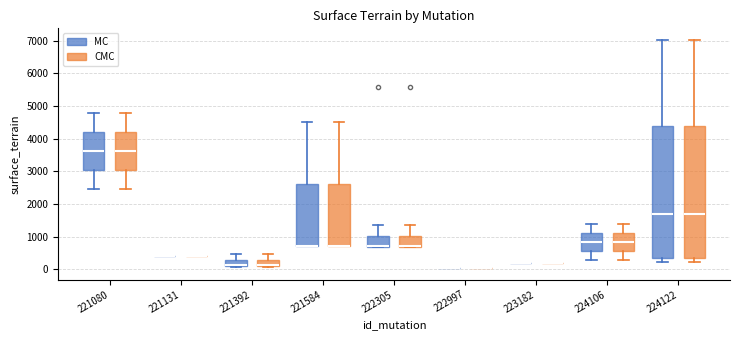

Reading left to right, transcribe this box plot: for each box, give where its median line is, the range the box spans, and where its two whiskers end, as read against the y-axis. The values are not printed on the chart, so give them approximately, as read against the axis.

221080 (MC): median 3600, box 3100 to 4200, whiskers 2500 to 4800
221080 (CMC): median 3600, box 3100 to 4200, whiskers 2500 to 4800
221131 (MC): box collapsed to a line at 400, whiskers 400 to 400
221131 (CMC): box collapsed to a line at 400, whiskers 400 to 400
221392 (MC): median 100 (just above the box's lower edge), box 100 to 300, whiskers 100 (just below the box's lower edge) to 500
221392 (CMC): median 100 (just above the box's lower edge), box 100 to 300, whiskers 100 (just below the box's lower edge) to 500
221584 (MC): median 700 (drawn on the box's lower edge), box 700 to 2600, whiskers 700 to 4500
221584 (CMC): median 700 (drawn on the box's lower edge), box 700 to 2600, whiskers 700 to 4500
222305 (MC): median 700 (drawn on the box's lower edge), box 700 to 1000, whiskers 700 to 1400
222305 (CMC): median 700 (drawn on the box's lower edge), box 700 to 1000, whiskers 700 to 1400
222997 (MC): box collapsed to a line at 0, whiskers 0 to 0
222997 (CMC): box collapsed to a line at 0, whiskers 0 to 0
223182 (MC): box collapsed to a line at 200, whiskers 200 to 200
223182 (CMC): box collapsed to a line at 200, whiskers 200 to 200
224106 (MC): median 800, box 600 to 1100, whiskers 300 to 1400
224106 (CMC): median 800, box 600 to 1100, whiskers 300 to 1400
224122 (MC): median 1700, box 400 to 4400, whiskers 200 to 7000
224122 (CMC): median 1700, box 400 to 4400, whiskers 200 to 7000